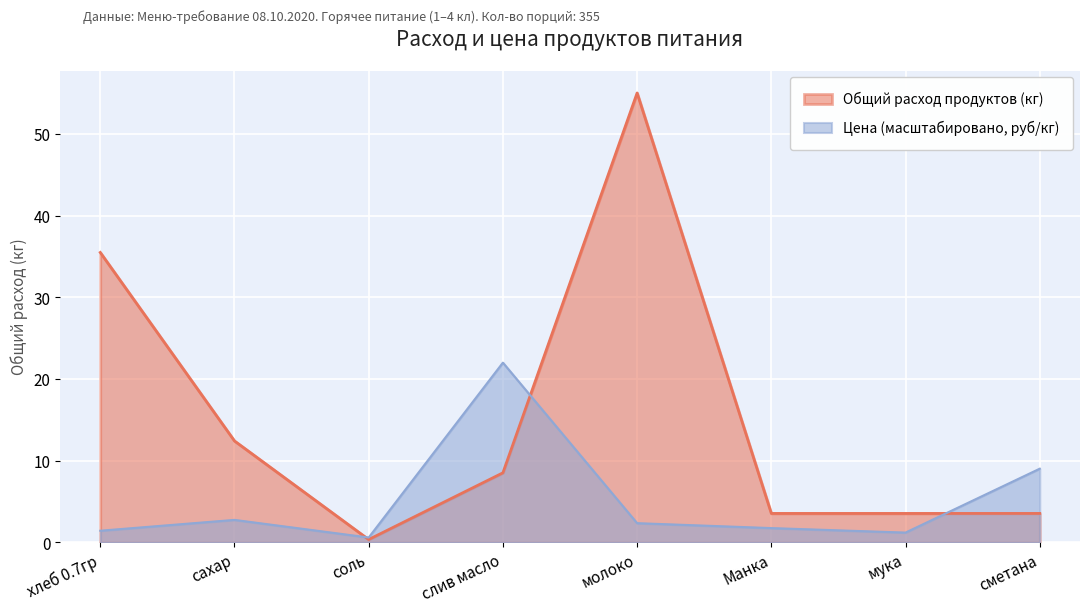

Where is the first local minimum for Цена (руб/кг)?

соль